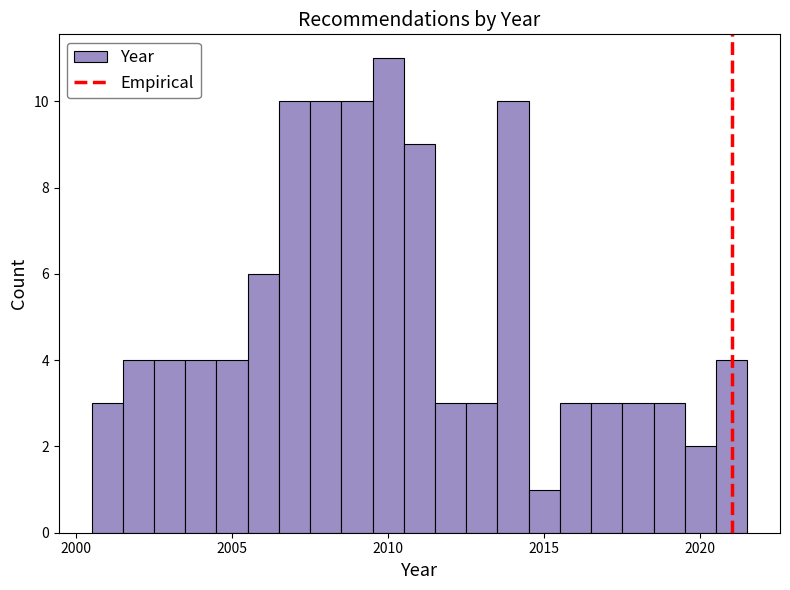

Read against the x-axis, roughly where is the centre of the tallest bar?

2010.0